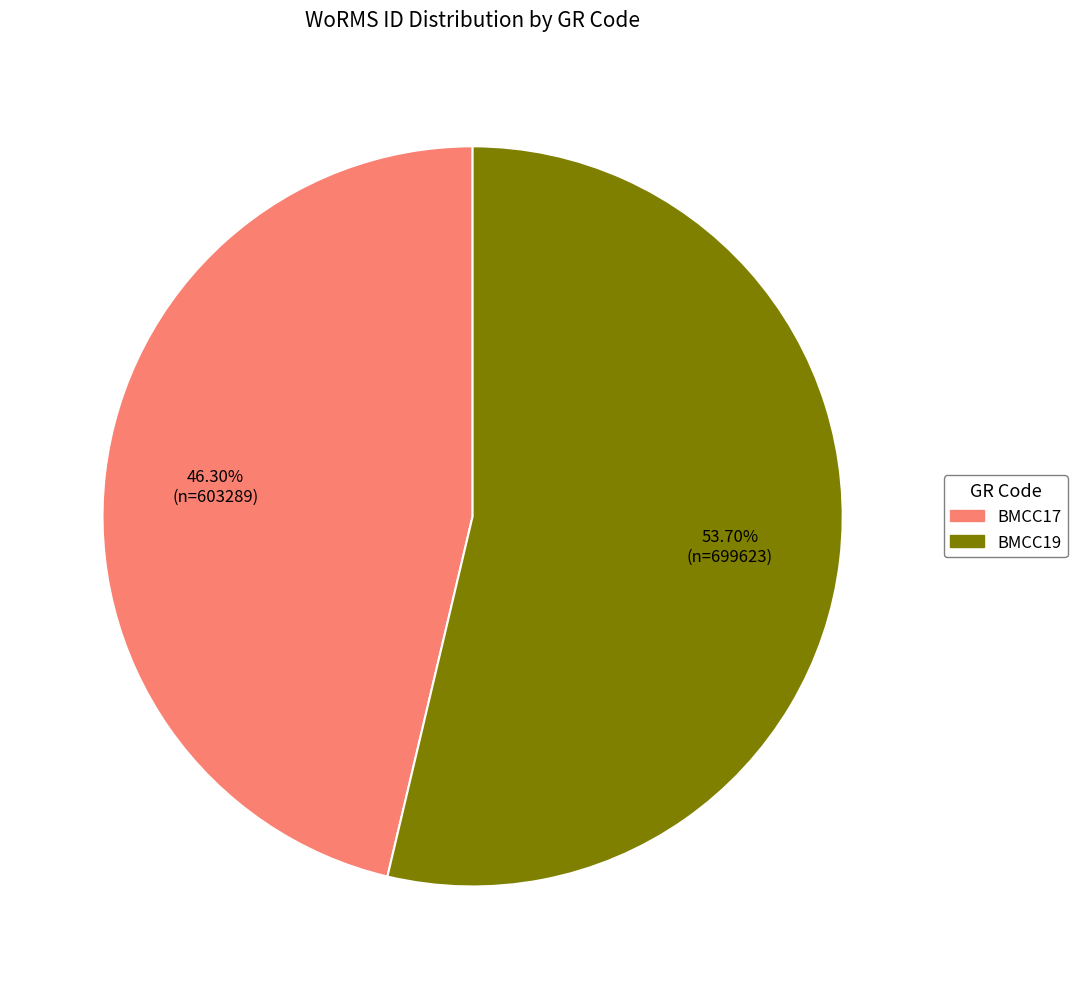

How many segments does this pie chart have?

2